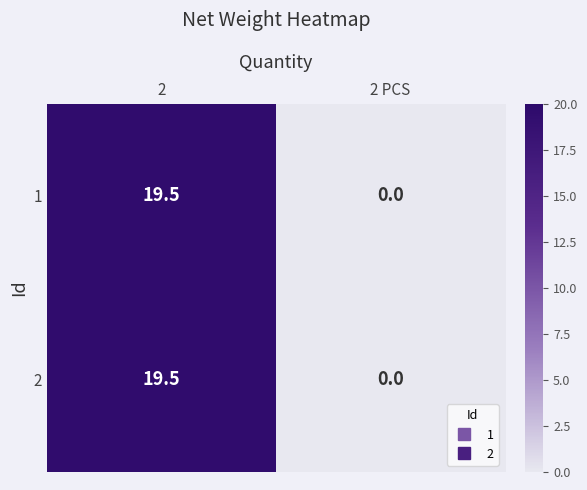

At which category does the chart reach its minimum across all series?

2 PCS